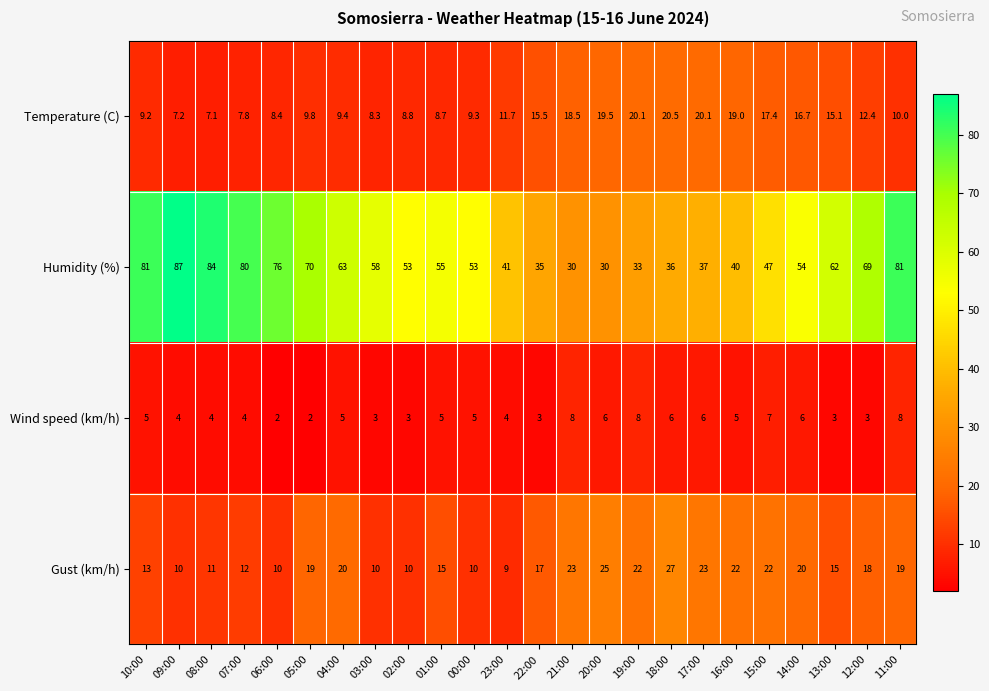

Between 04:00 and 01:00, which series saw the biggest shift?

Humidity (%)